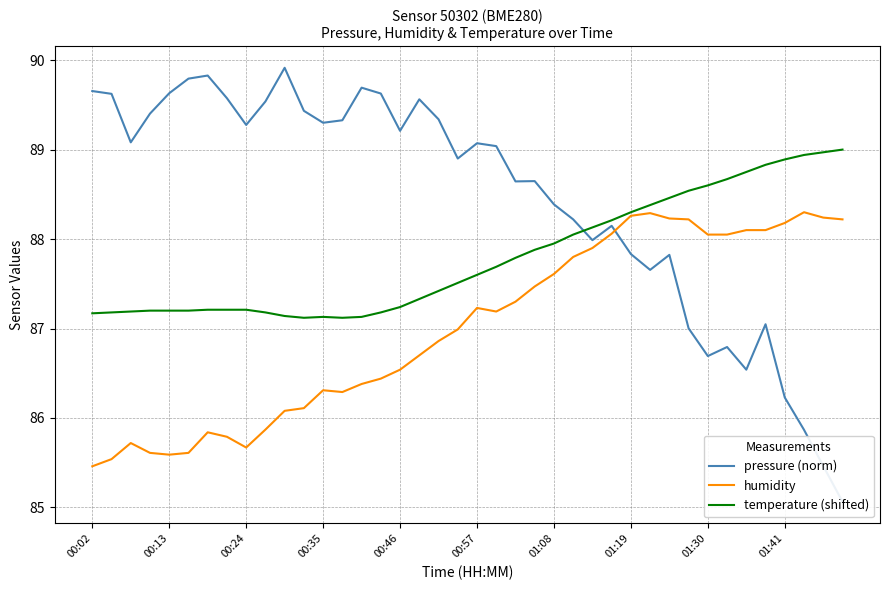

What is the maximum value for temperature (shifted)?

89.0